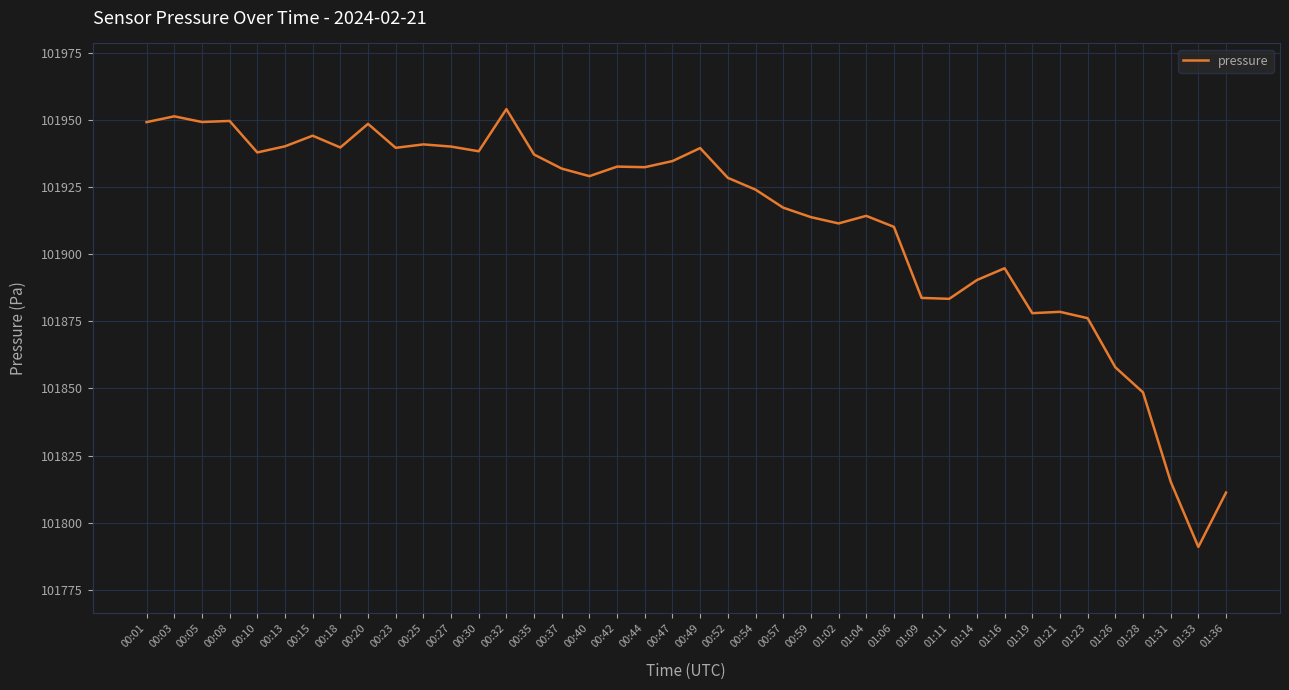

At which category does the data reach its first local peak?

00:03